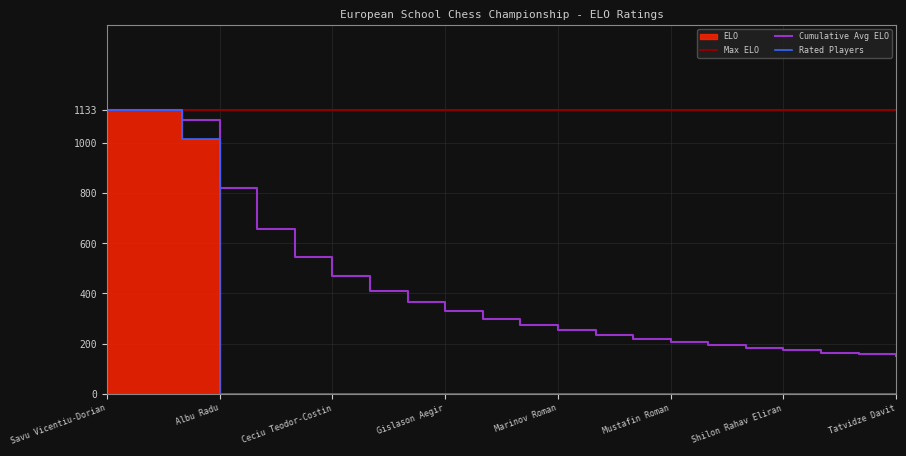

List the labels in order of value, largest first.

Savu Vicentiu-Dorian, Damodaran Patrick, Allahverdi Umid, Albu Radu, Arason Kjaerbo Adalgeir Emil, Babayev Yusif, Ceciu Teodor-Costin, Dobre Robert-Mihai, Fridgeirsson Tomas, Gislason Aegir, Maftei Robert-George, Mammadov Murad, Marinov Roman, Minescu Leon, Musat Alexandru, Mustafin Roman, Paluson Kristjan Freyr, Pantev Kaloyan, Shilon Rahav Eliran, Simsek Can, Svinin Daniil, Tatvidze Davit